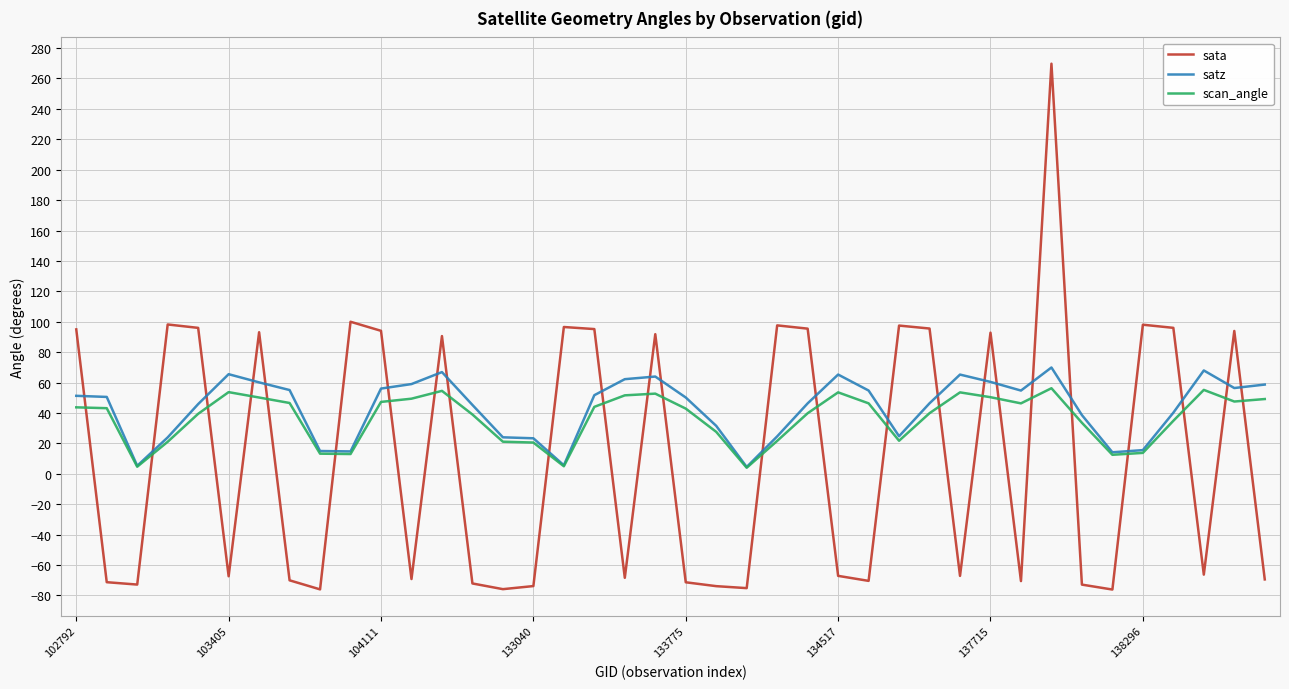

Which series has the largest range (max minus min)?

sata